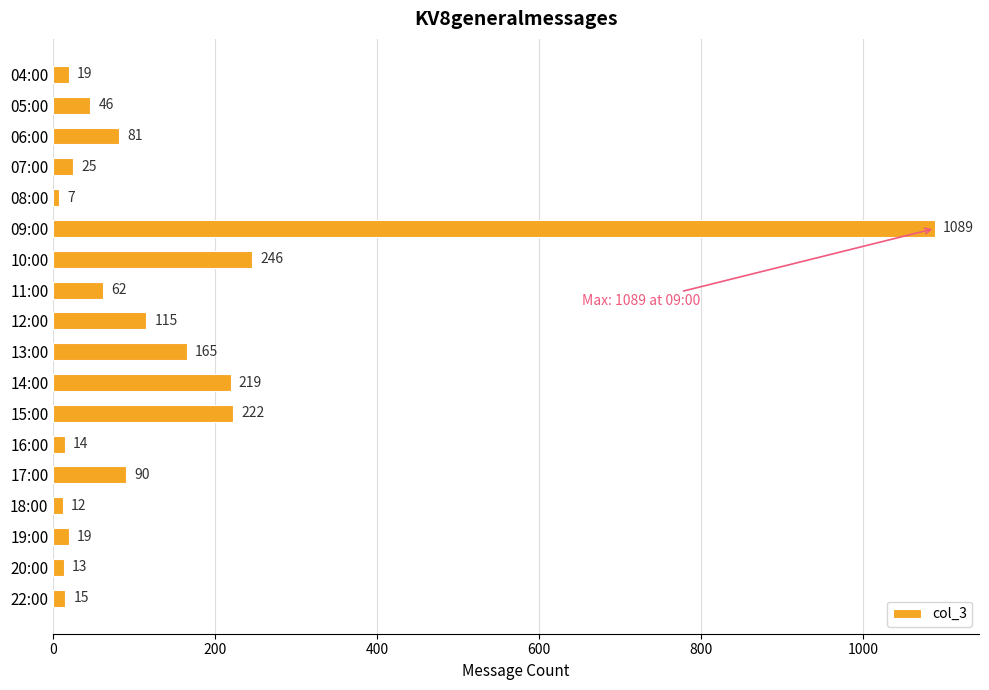

What is the smallest value displayed?

7